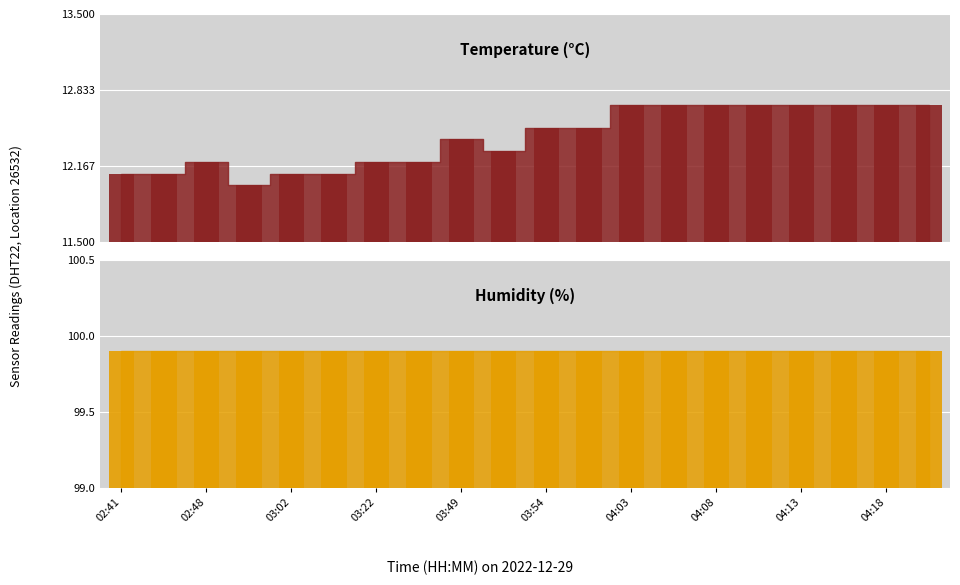

Reading left to right, transcribe all the data shown in this chart.

temperature_bar: 12.1	12.1	12.2	12.0	12.1	12.1	12.2	12.2	12.4	12.3	12.5	12.5	12.7	12.7	12.7	12.7	12.7	12.7	12.7	12.7
humidity_bar: 99.9	99.9	99.9	99.9	99.9	99.9	99.9	99.9	99.9	99.9	99.9	99.9	99.9	99.9	99.9	99.9	99.9	99.9	99.9	99.9